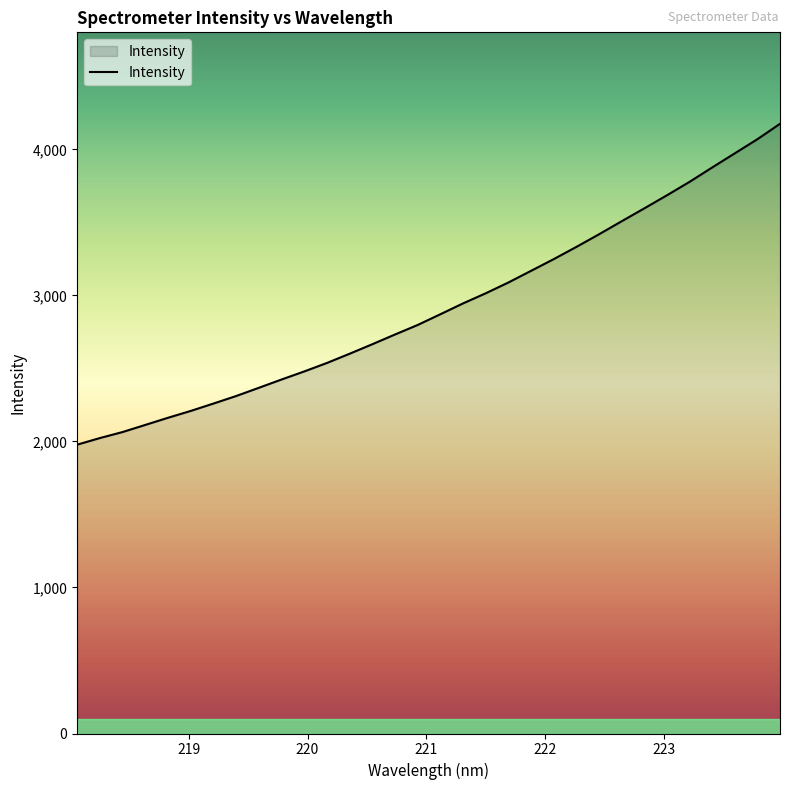

What is the smallest value displayed?

1977.7